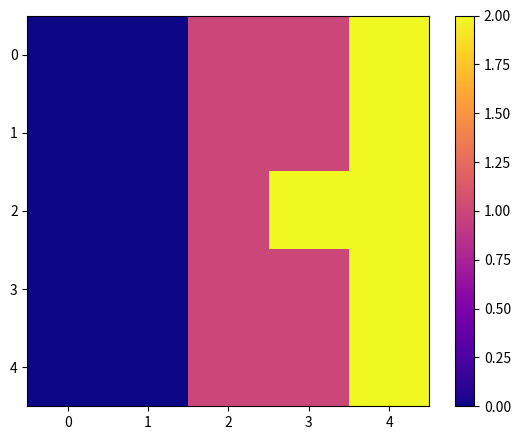

At 2, list the series in order from largest to smallest.

0, 1, 2, 3, 4